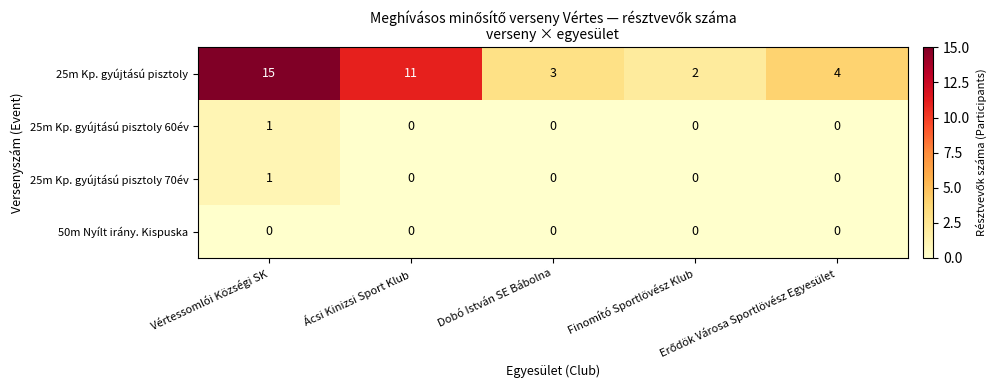

Which series changed the most between Vértessomlói Községi SK and Dobó István SE Bábolna?

25m Kp. gyújtású pisztoly